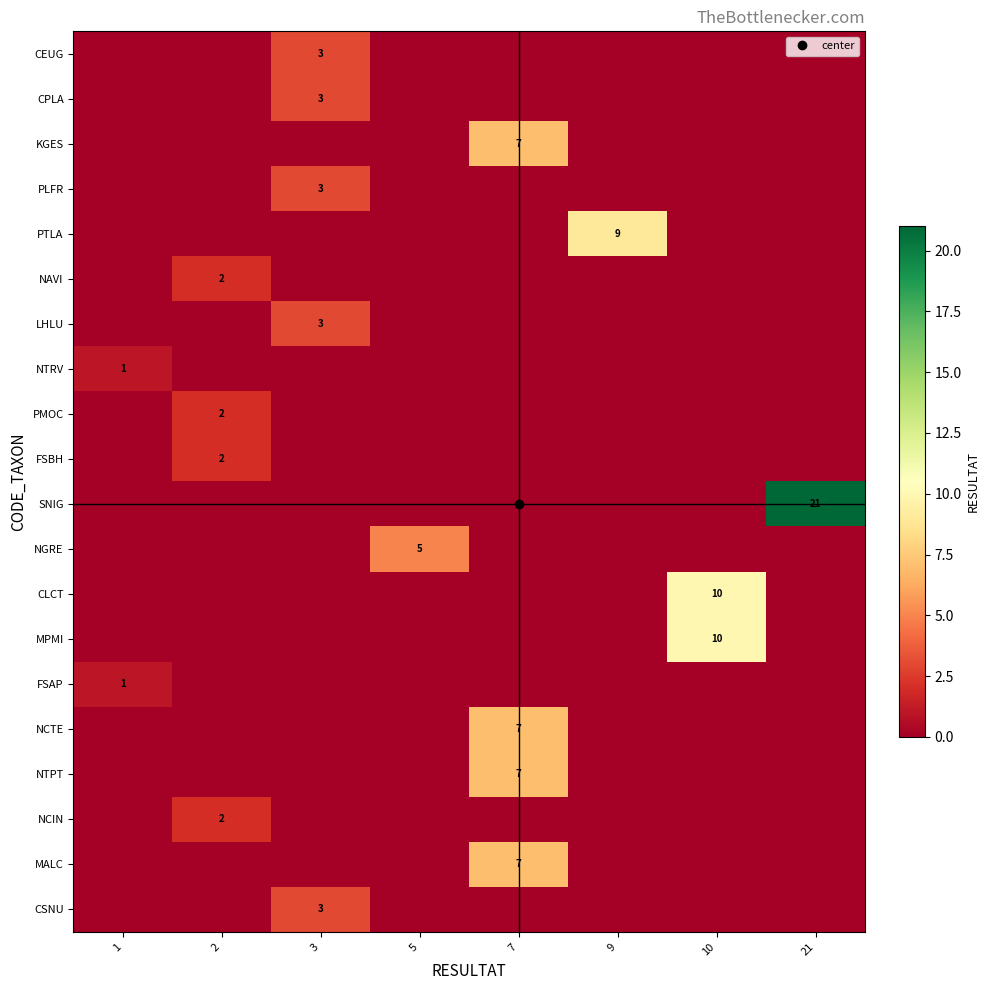

How many NTPT values are between 0 and 1?

7